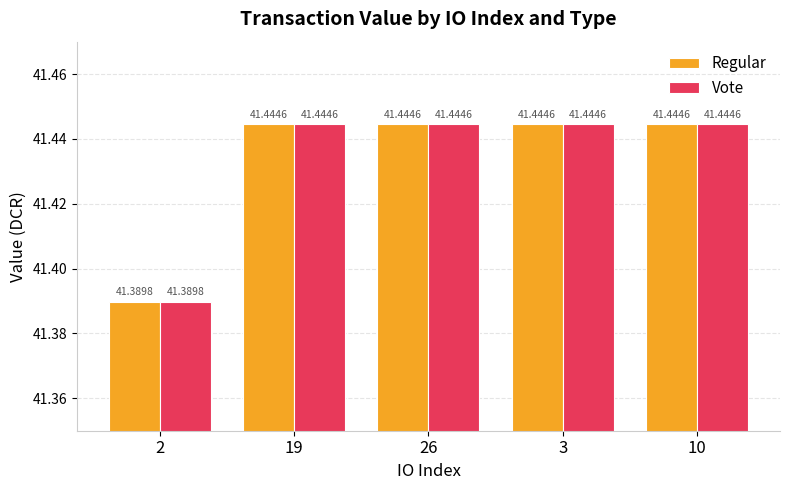

What is the average value of the Vote series?

41.4